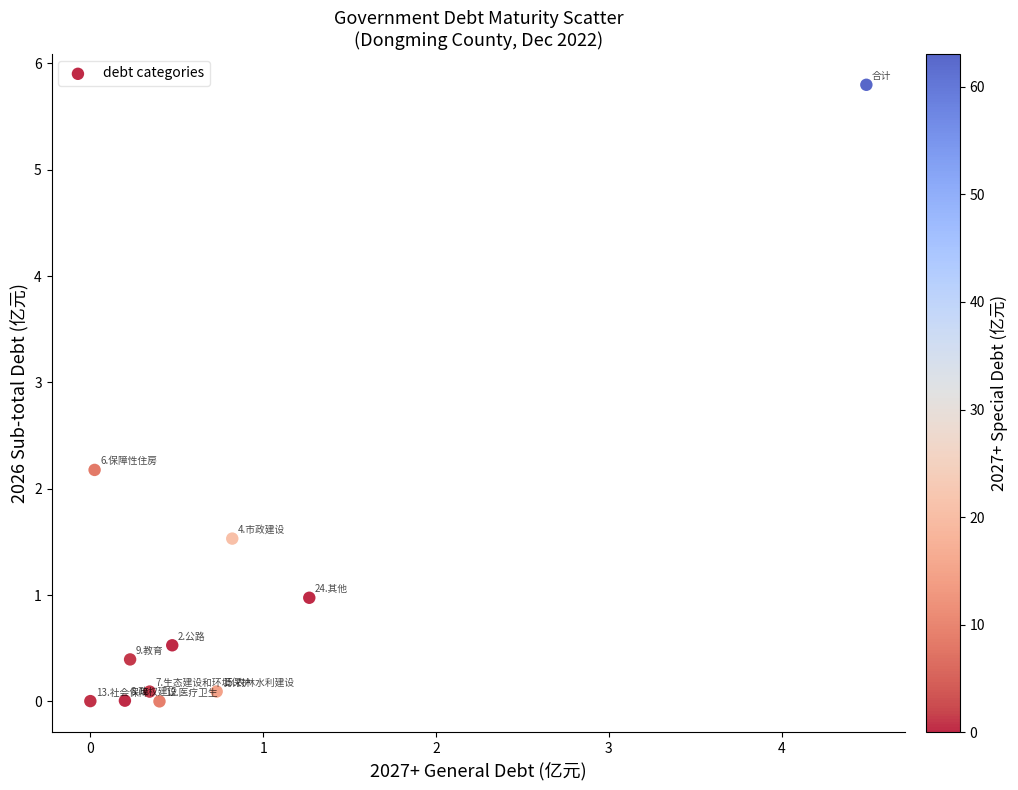

What Y value in the scatter plot is closest to 2?

2.2